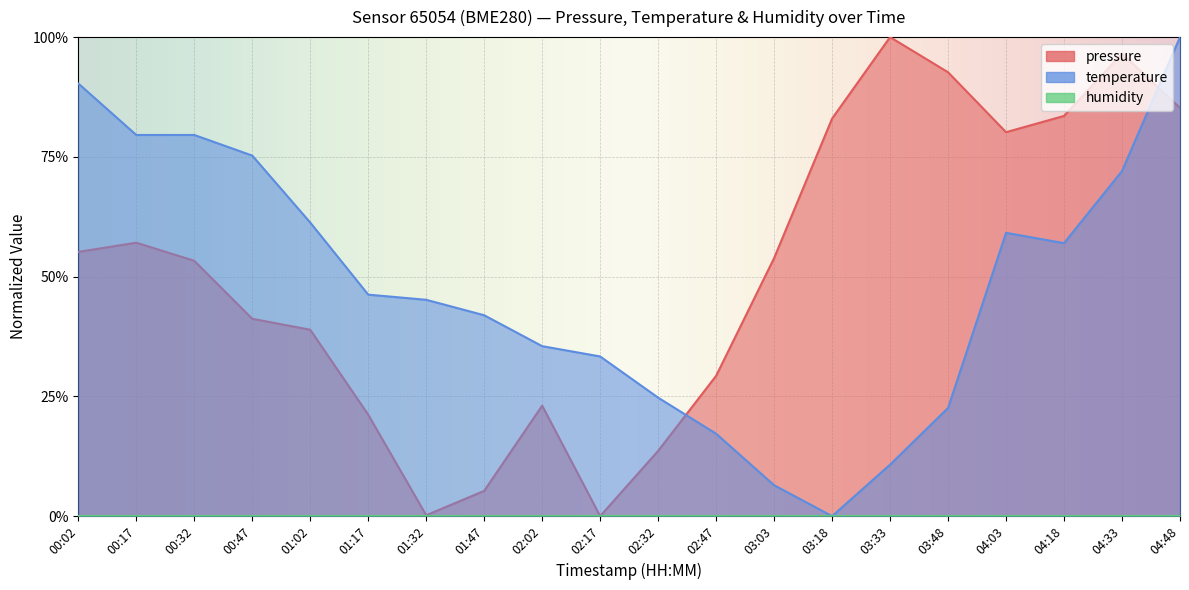

What is the difference between the highest and lowest values at 02:17?

0.3